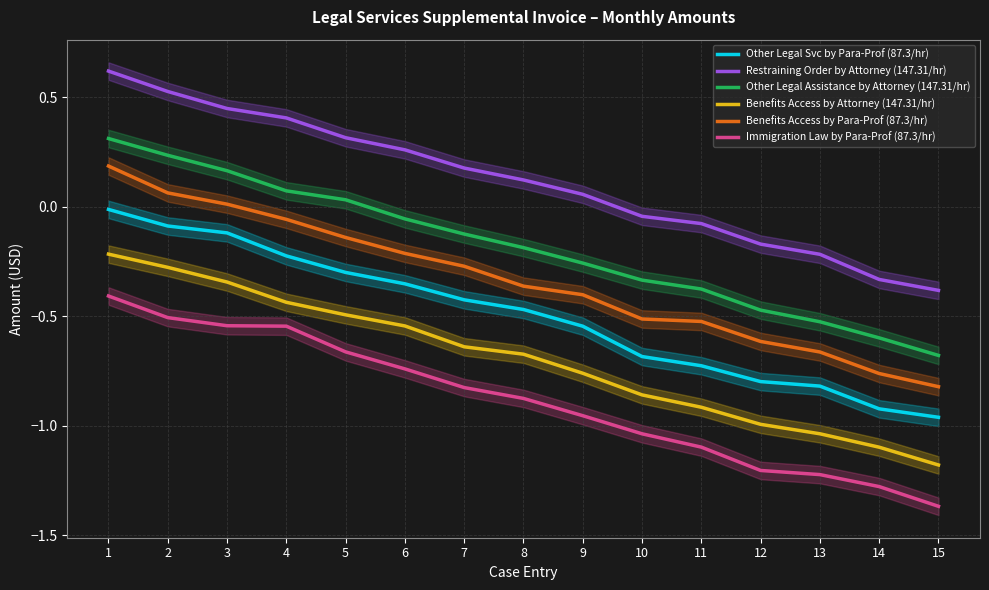

The value of Other Legal Assistance by Attorney (147.31/hr) at 7 is -0.1. True or false?

False